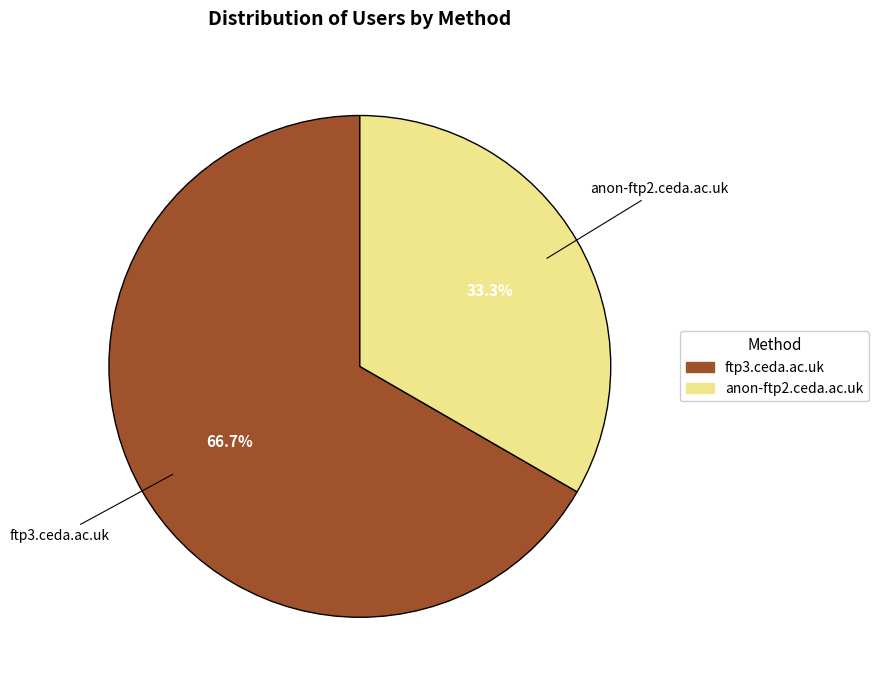

To the nearest percent, what portion does ftp3.ceda.ac.uk represent?

67%